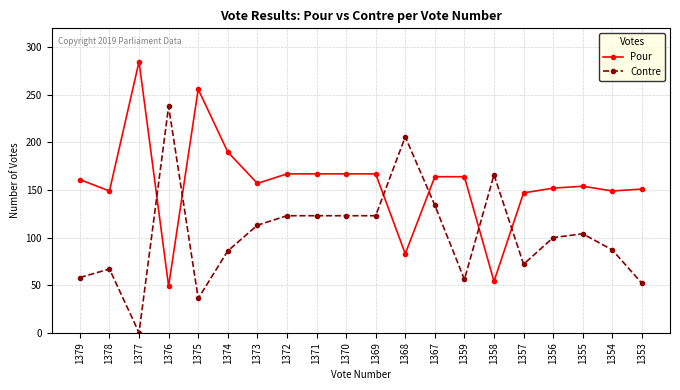

Is it true that Pour equals 149 at 1354?

True